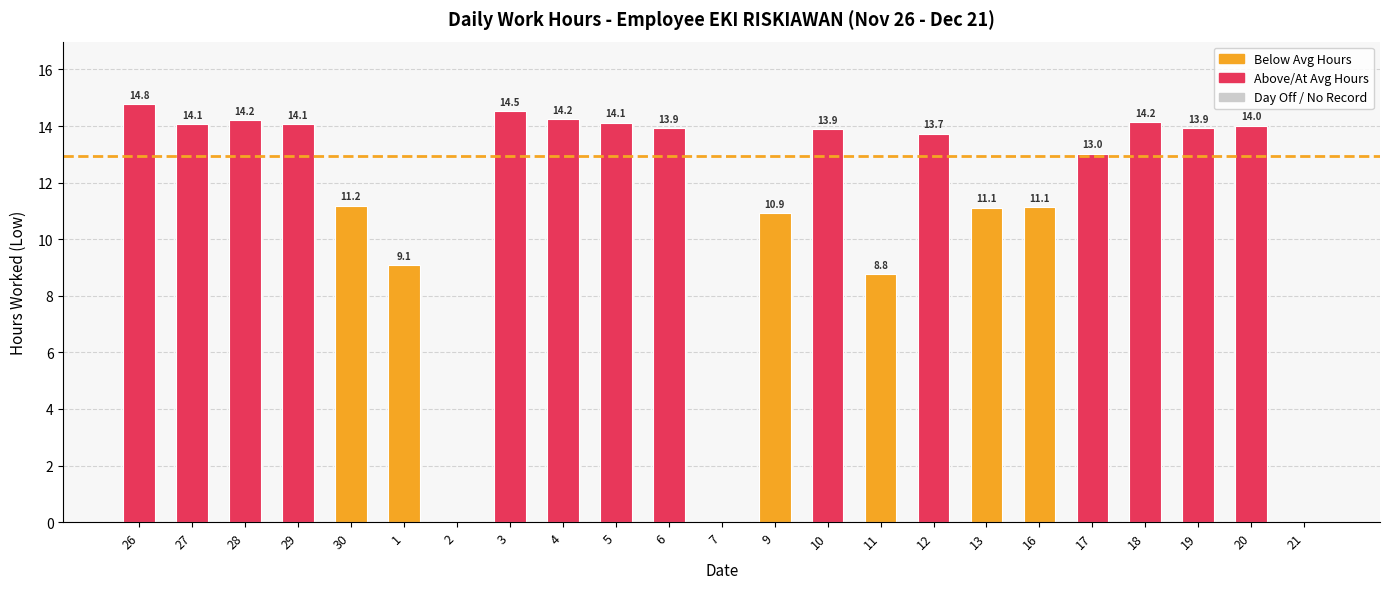

Read the value at 27.

14.1